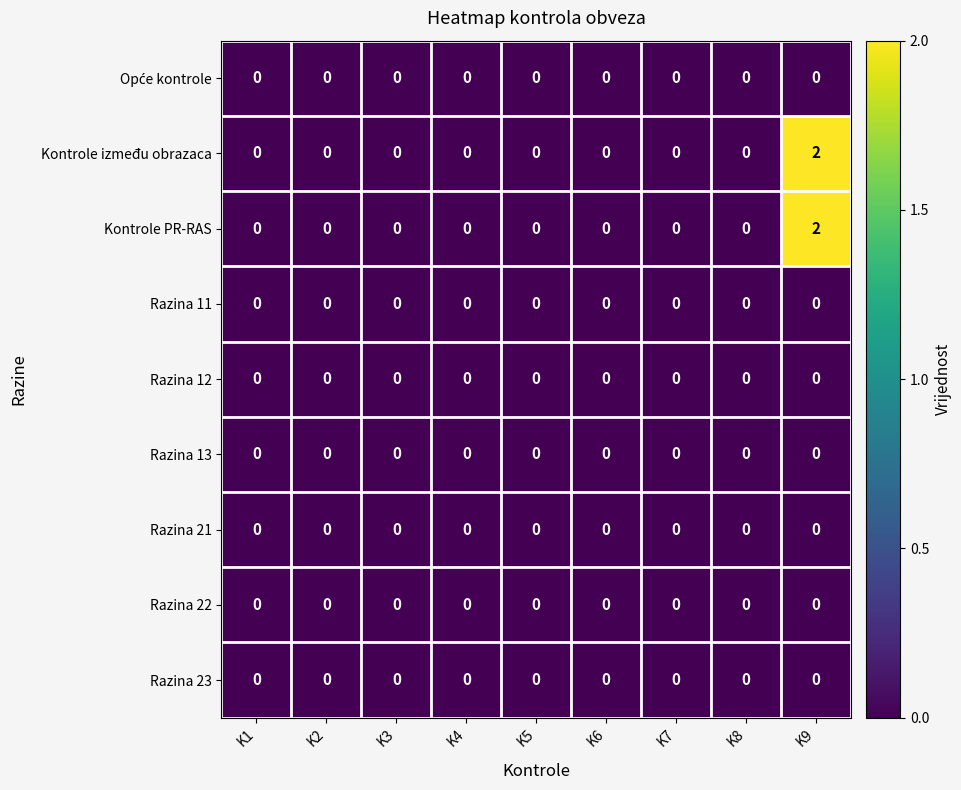

The value of Kontrole između obrazaca at K4 is 1. True or false?

False